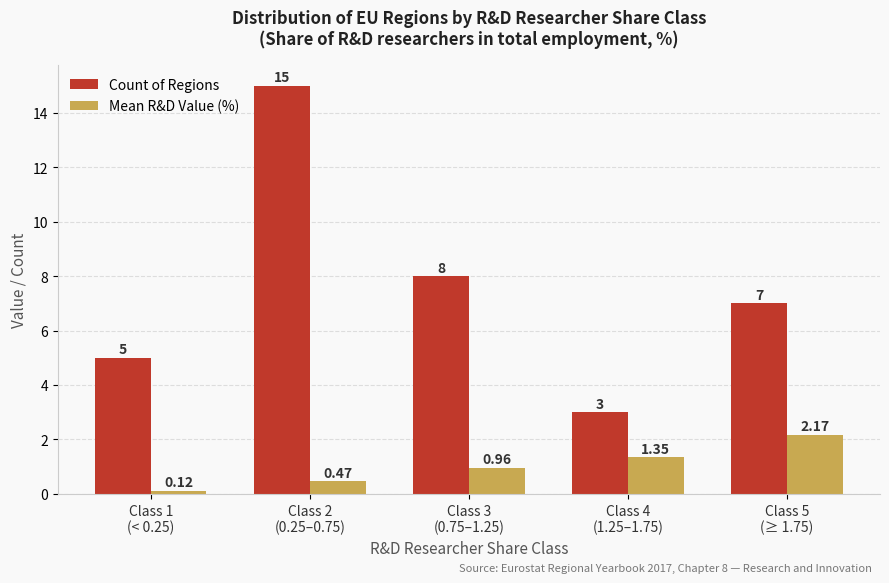

Which series has the widest spread of values?

Count of Regions